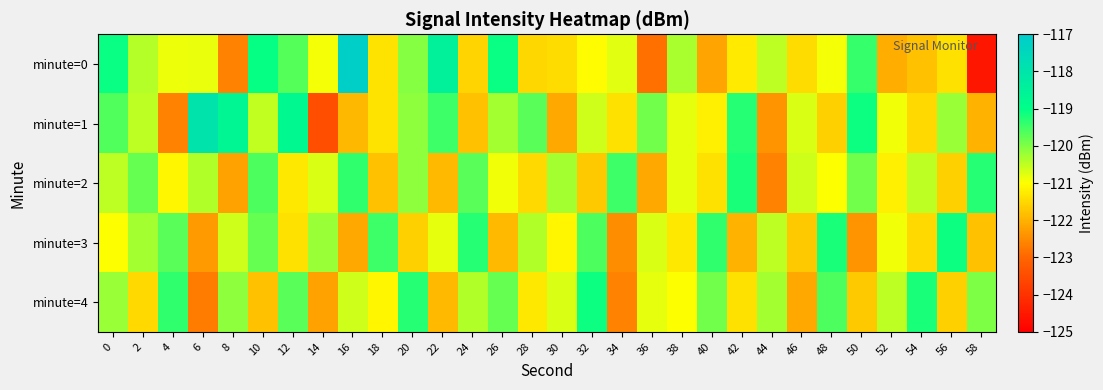

At which label is minute=2 closest to -120?

20